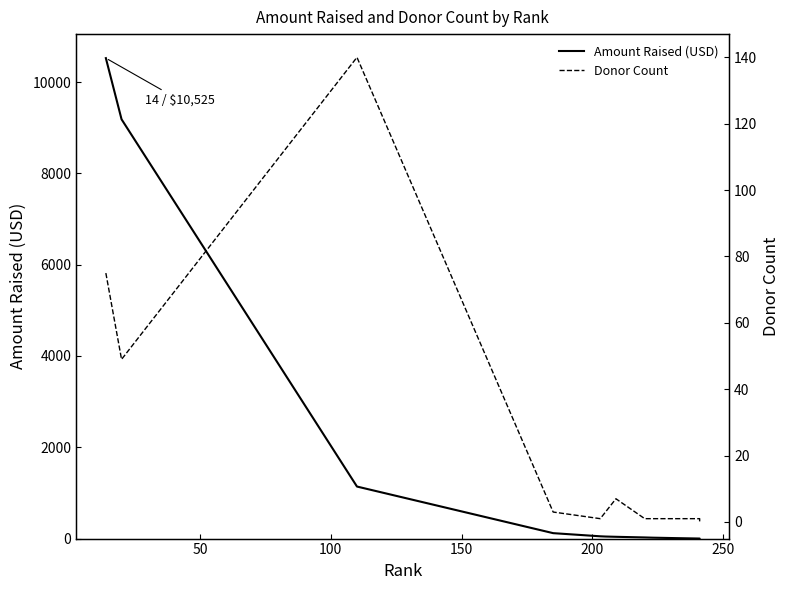

Reading right to left, transcribe all the data shown in this chart.

Amount Raised (USD): 0	0	0	0	0	0	0	0	1	10	20	20	25	39	45	50	119	1140	9185	10525
Donor Count: 0	0	0	0	0	0	0	0	1	1	1	1	1	7	3	1	3	140	49	75